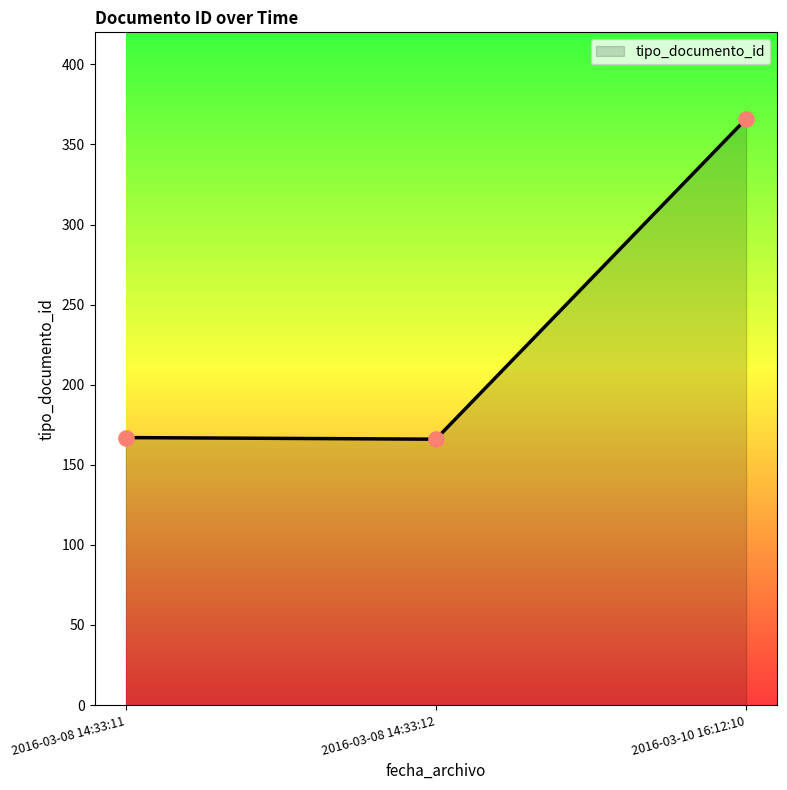

Between 2016-03-08 14:33:11 and 2016-03-10 16:12:10, which is larger?

2016-03-10 16:12:10